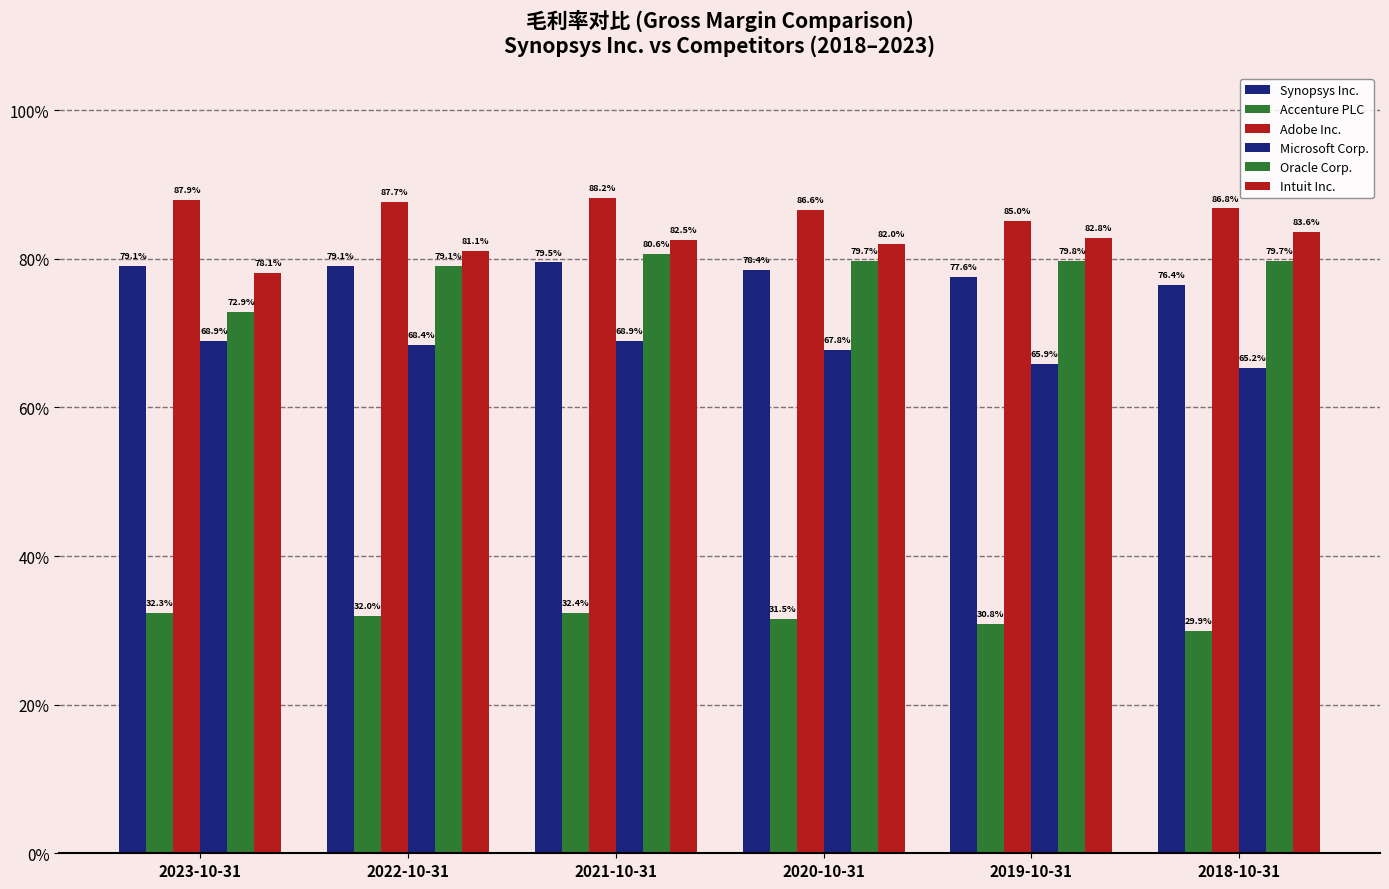

Are the bars grouped side by side (vs. stacked)?

Yes